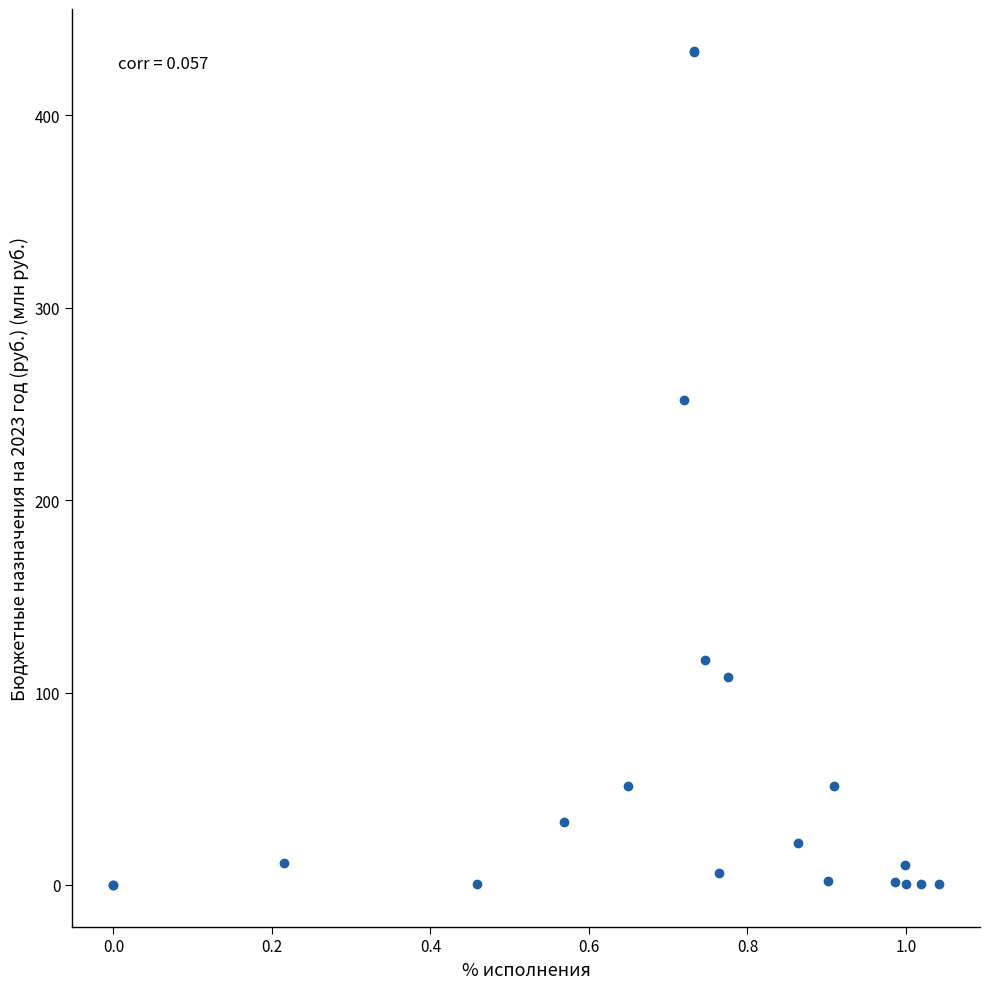

What Y value in the scatter plot is closest to 216?

251.8